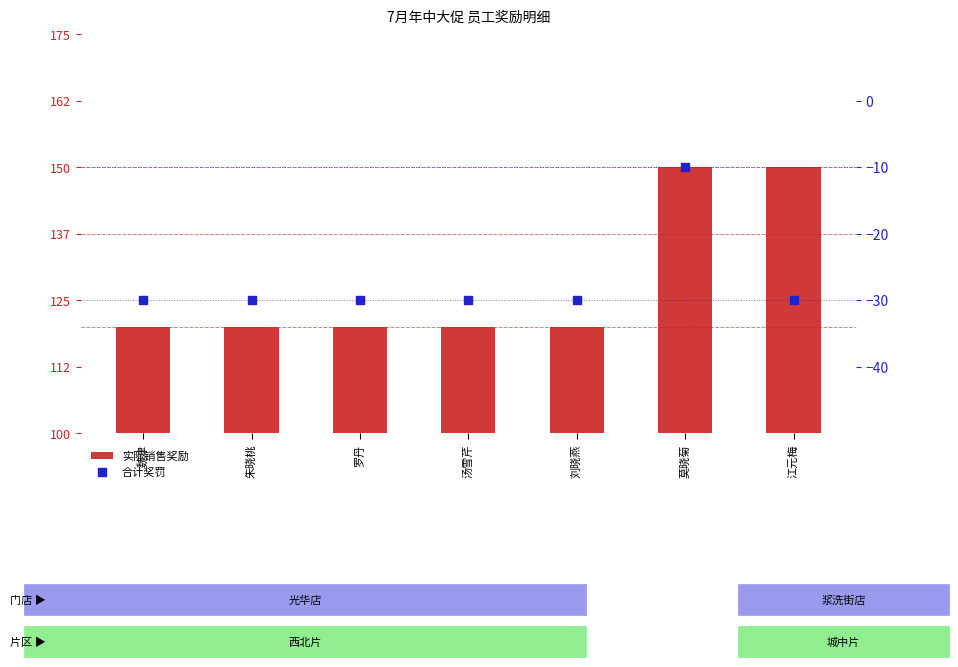

Which series has the largest Y range (max minus min)?

实际销售奖励